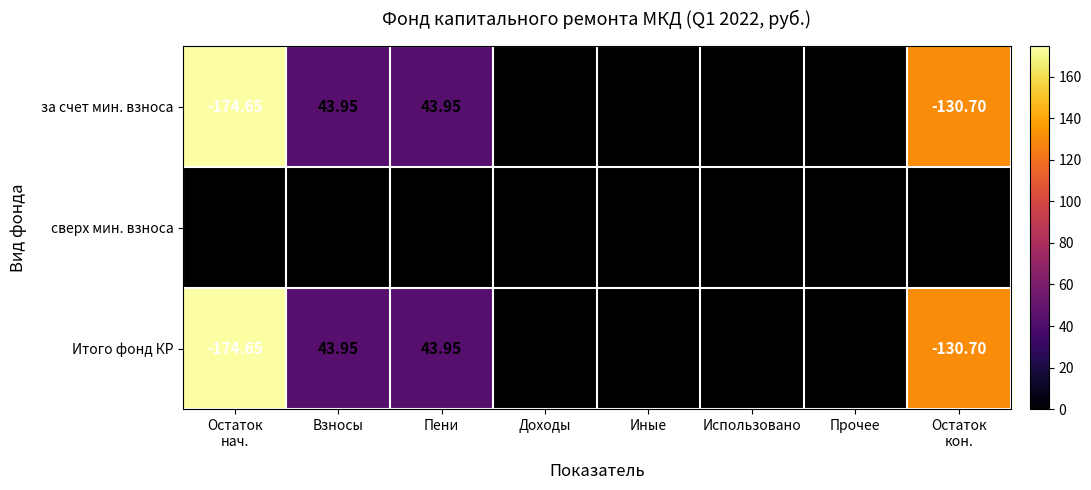

Which series has the largest total across all categories?

сверх мин. взноса